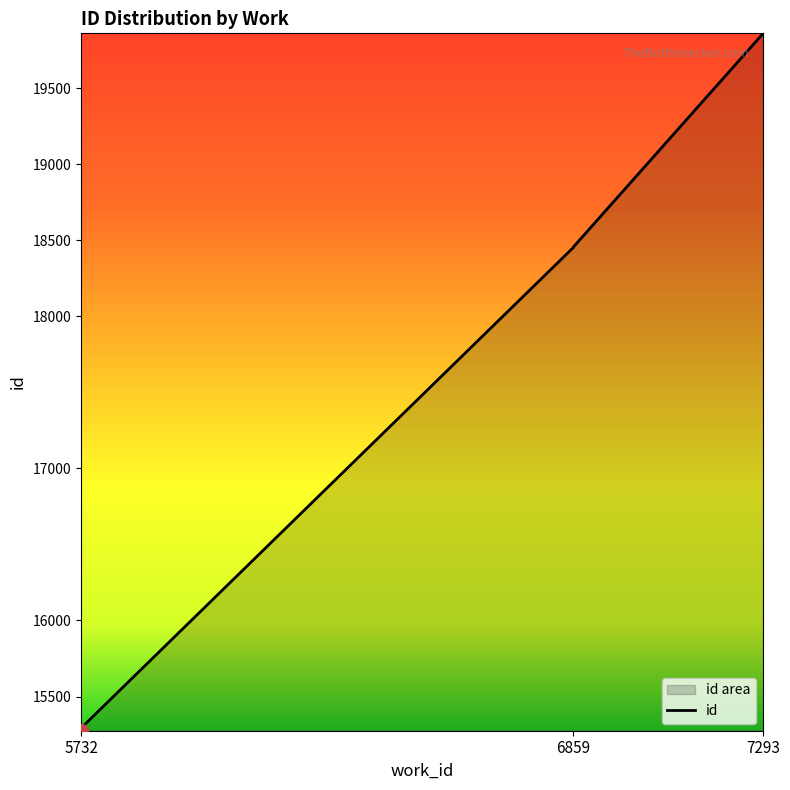

Which label corresponds to the largest value in the chart?

7293